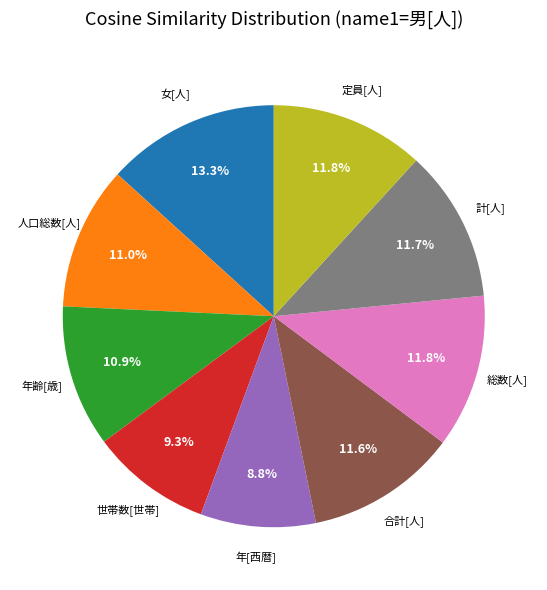

Which slice is the largest?

女[人]